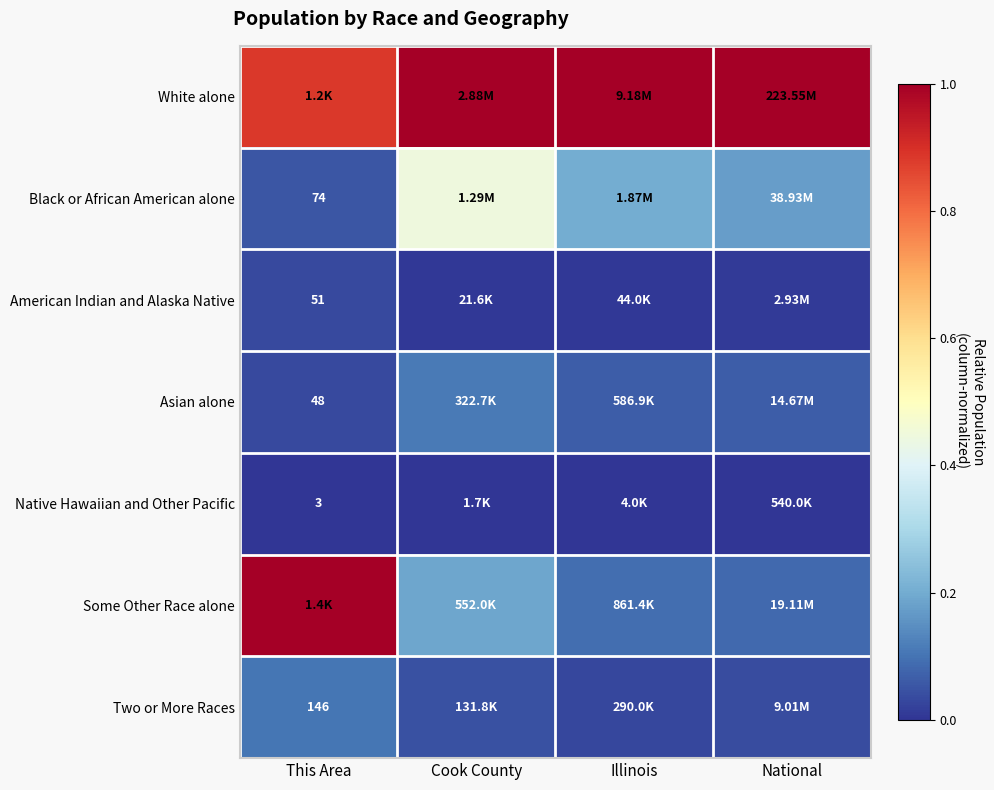

Which has a higher value, This Area or Cook County?

Cook County